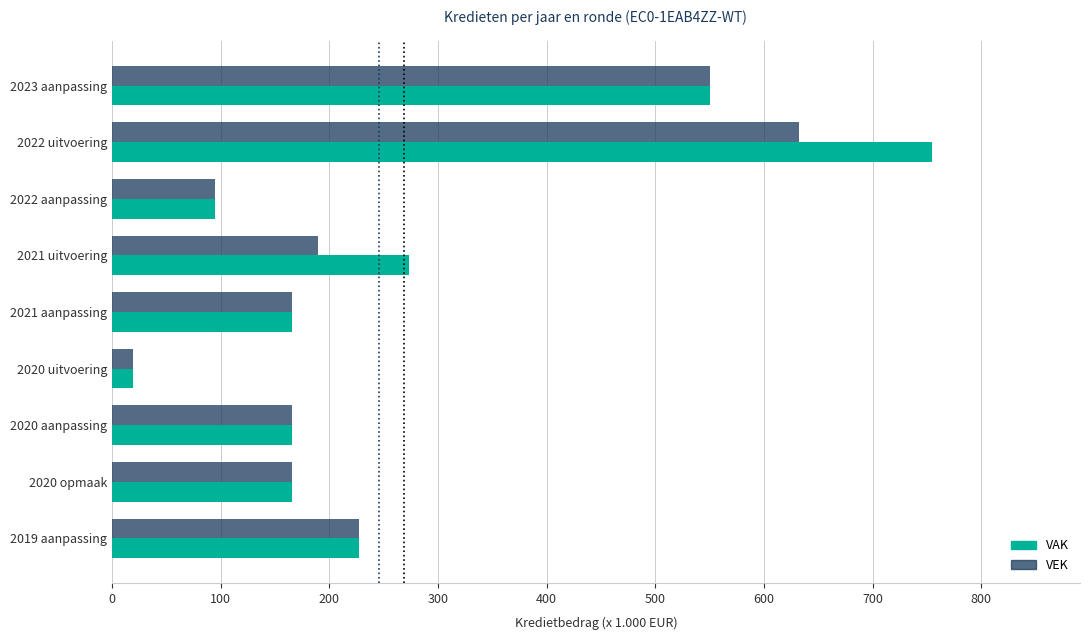

At which label does VAK reach its minimum?

2020 uitvoering